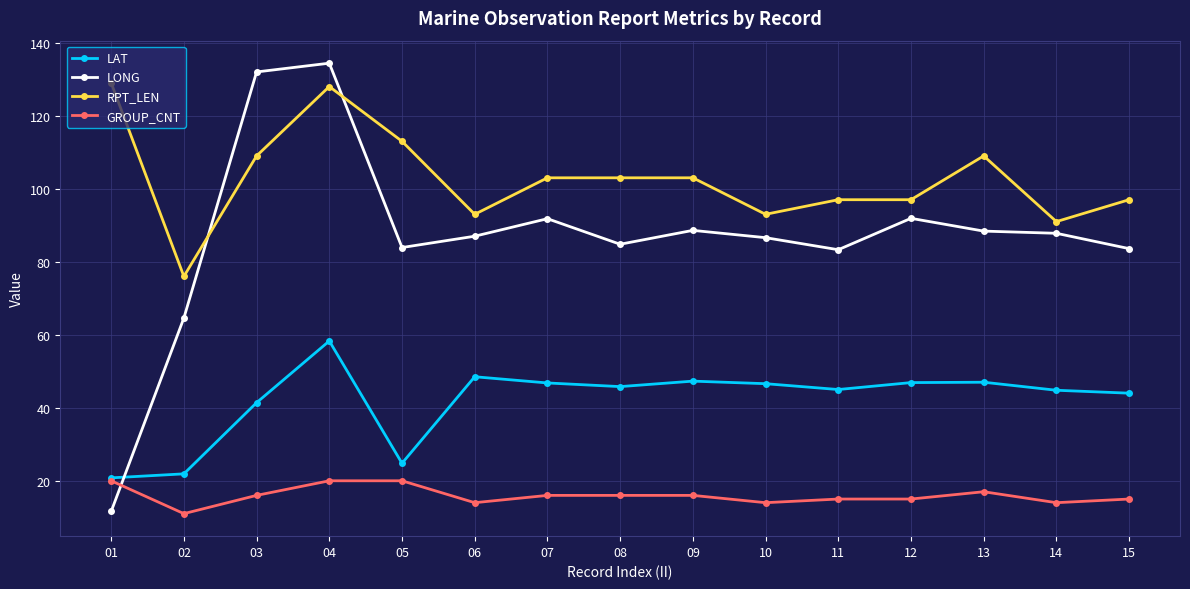

What is the average value of the GROUP_CNT series?

15.9